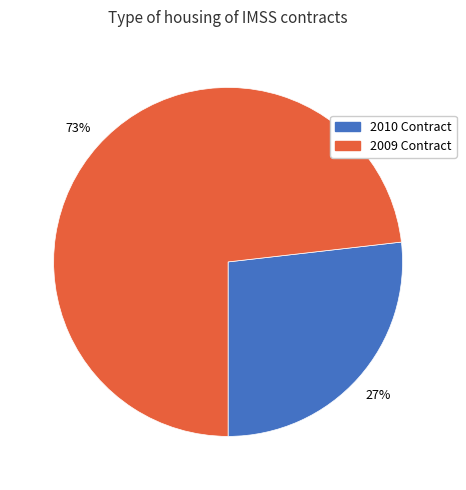

Which slice is the smallest?

2010 Contract